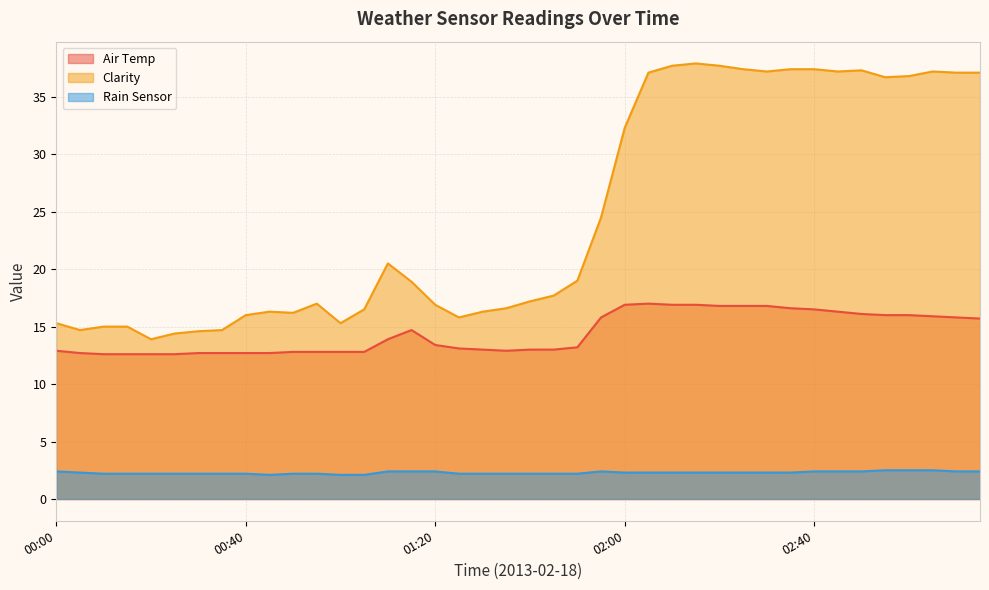

How many categories are shown in the chart?

40